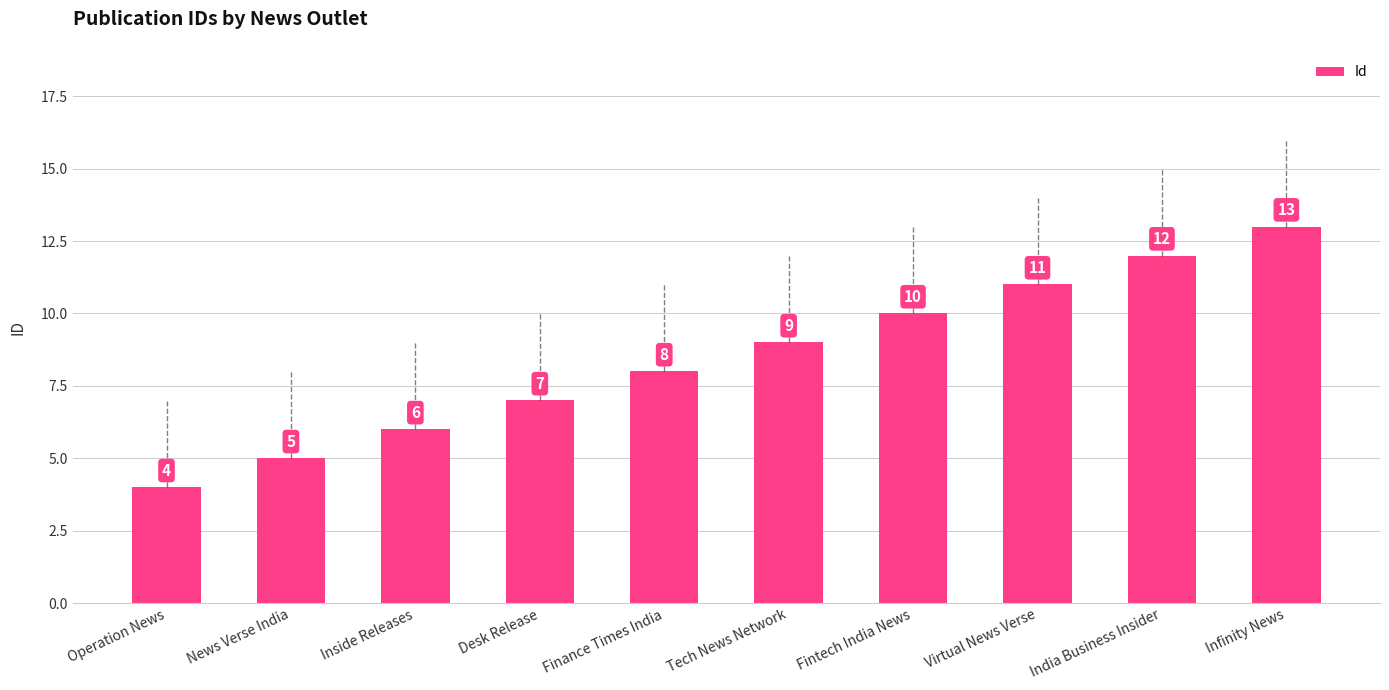

What is the difference between the maximum and second lowest values?

8